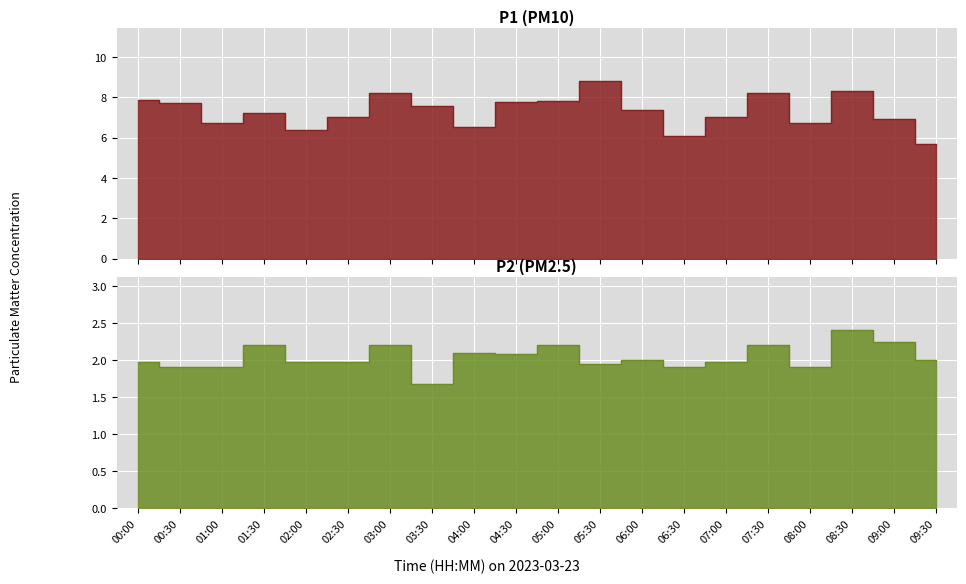

Which series has the largest range (max minus min)?

P1